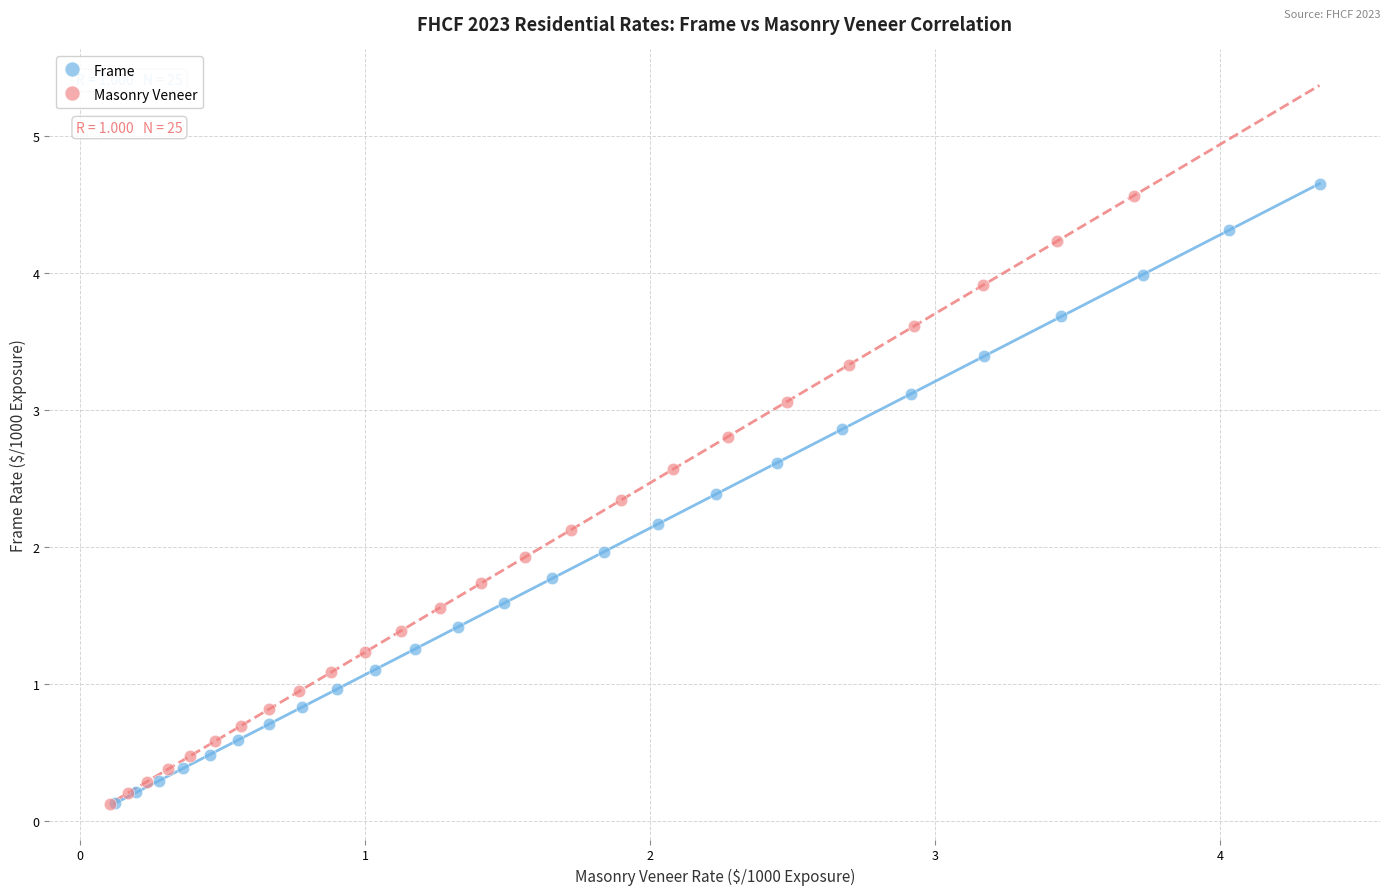

What are all the series names shown in the legend?

Frame, Masonry Veneer